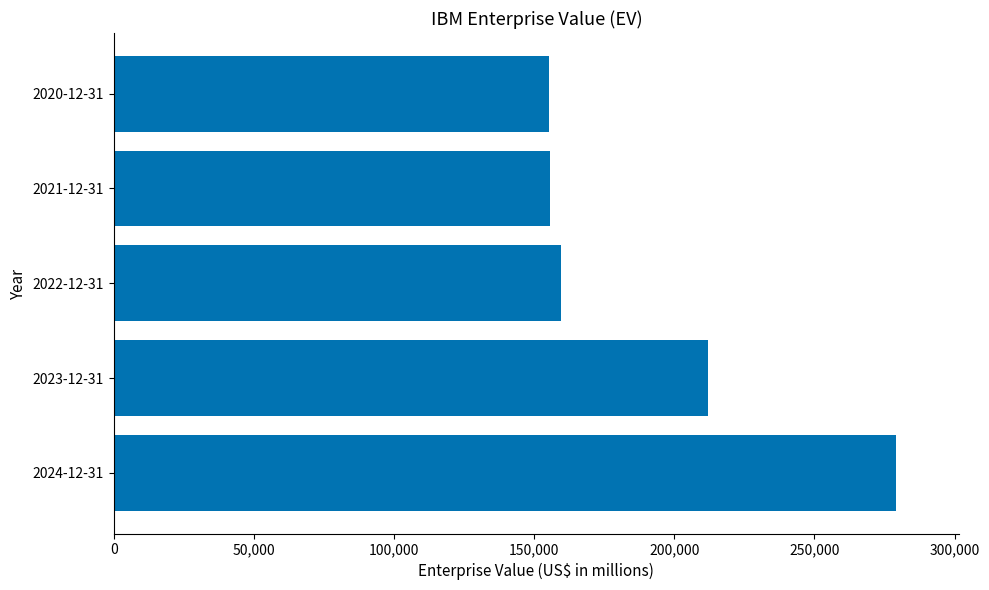

Is it true that the value at 2024-12-31 is 279256?

True